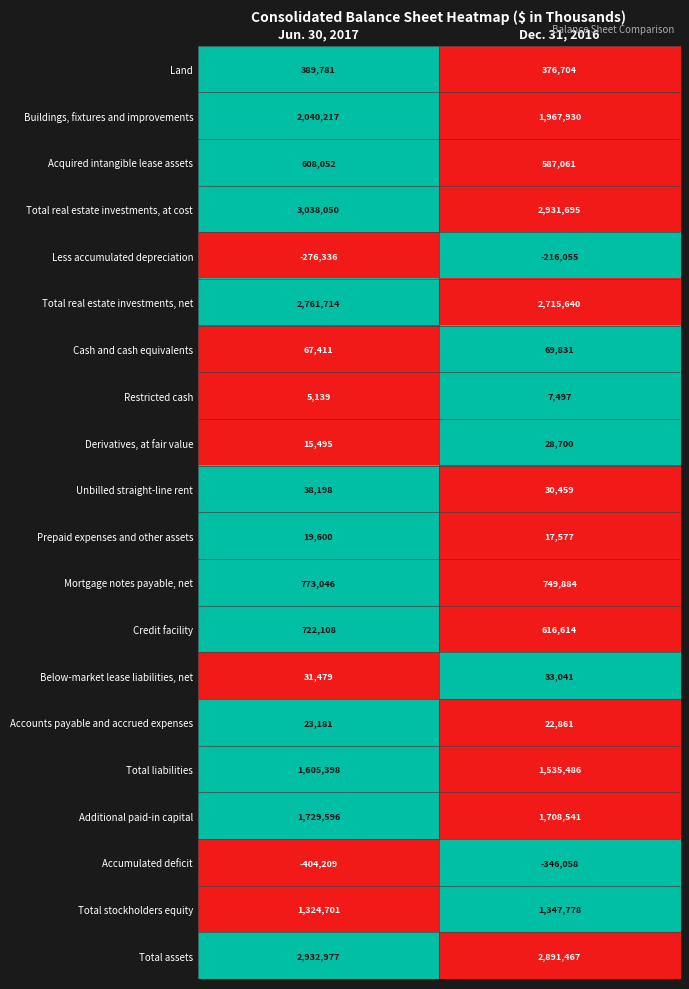

At which category does the chart reach its peak across all series?

Jun. 30, 2017